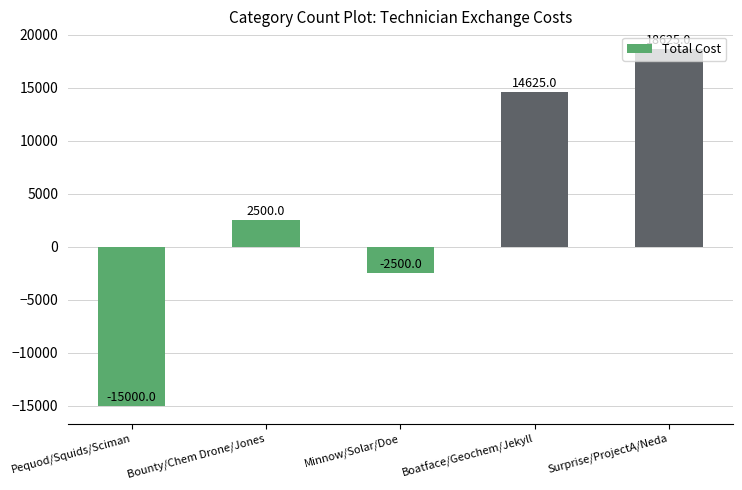

How many bars are there in total?

5